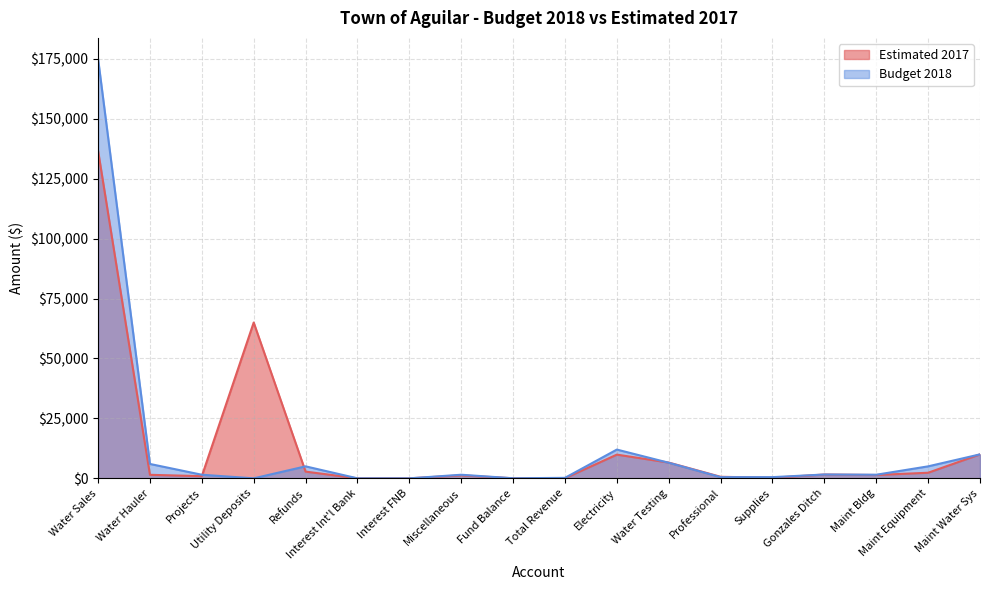

List the labels in order of Budget 2018 value, largest first.

Water Sales, Electricity, Maint Water Sys, Water Testing, Water Hauler, Refunds, Maint Equipment, Gonzales Ditch, Projects, Miscellaneous, Maint Bldg, Professional, Supplies, Total Revenue, Fund Balance, Utility Deposits, Interest Int'l Bank, Interest FNB